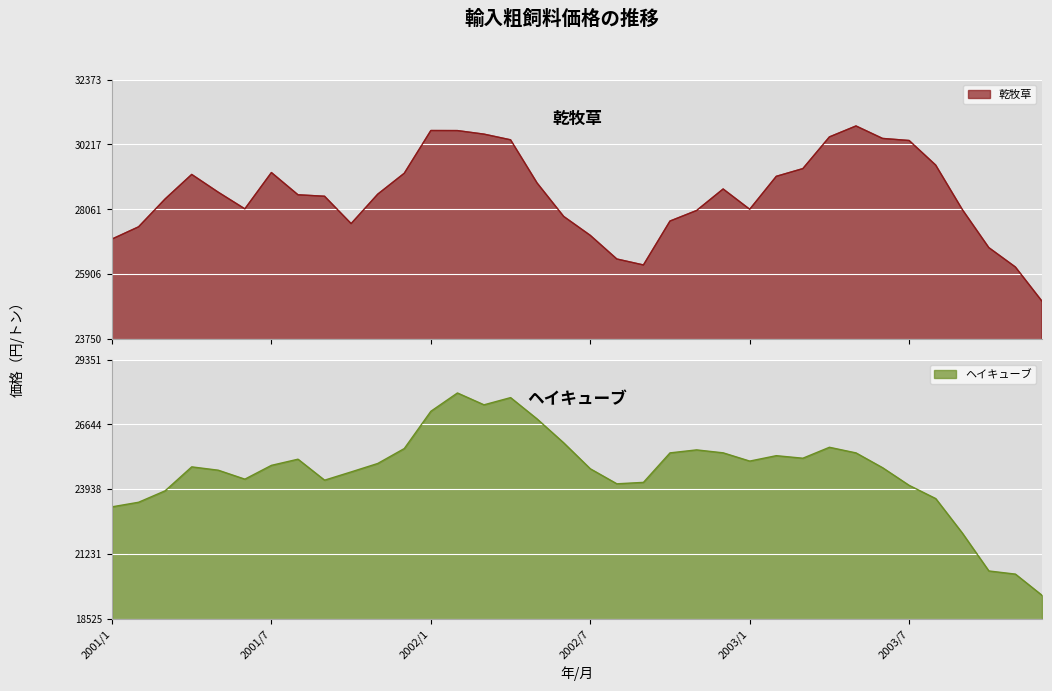

At which category does 乾牧草 reach its first local peak?

2001/4